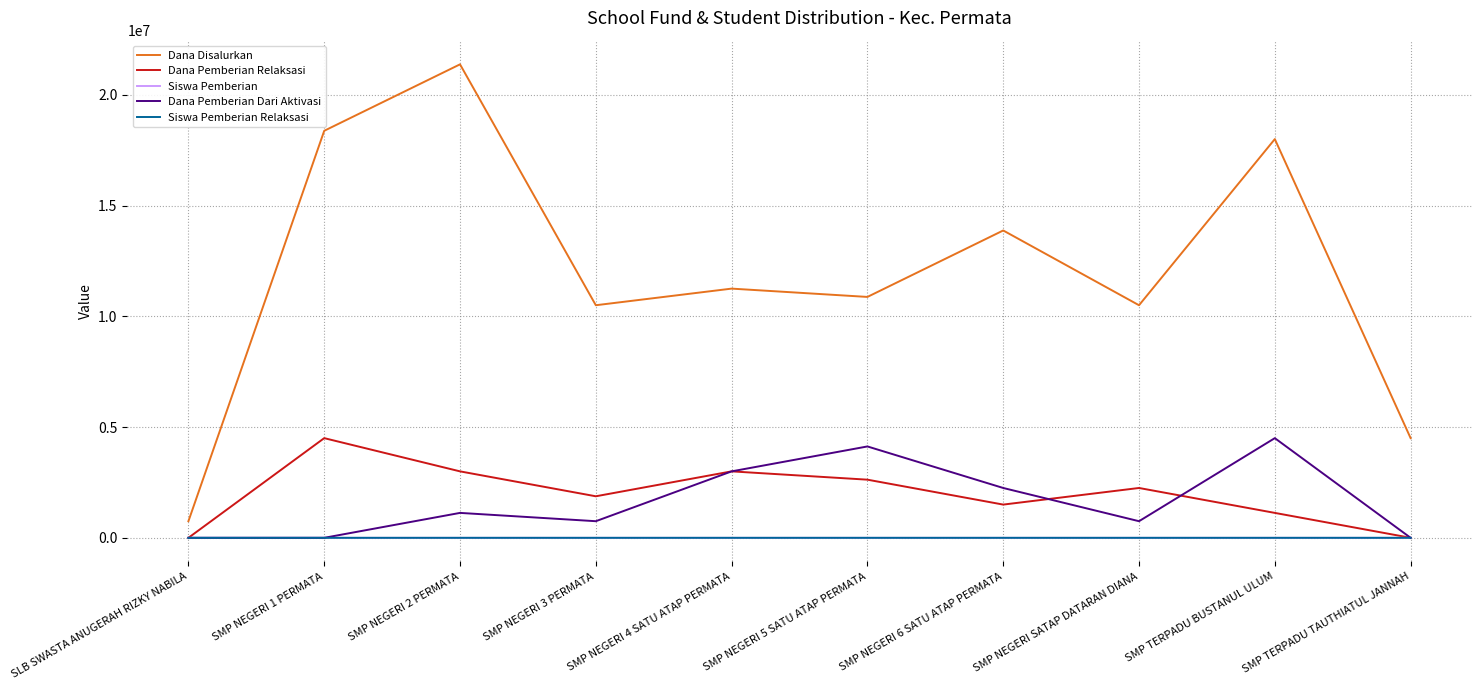

True or false: Dana Pemberian Relaksasi has a value of 2250000 at SMP NEGERI SATAP DATARAN DIANA.

True